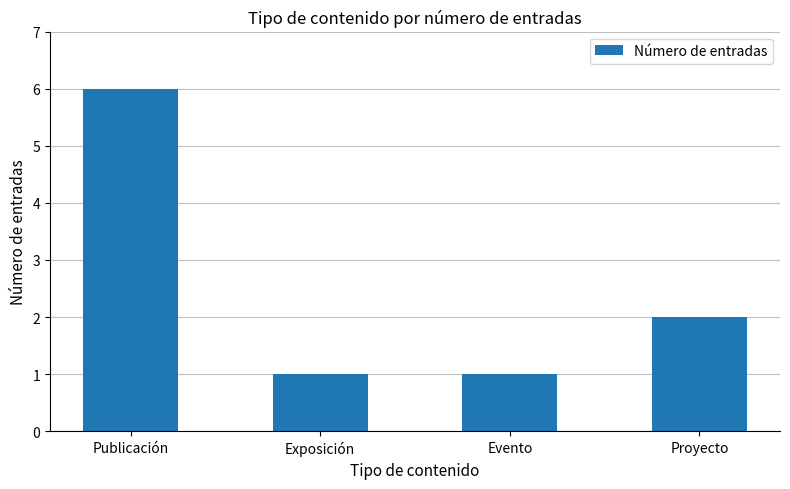

Reading left to right, what are all the values shown in this chart?

Publicación=6	Exposición=1	Evento=1	Proyecto=2